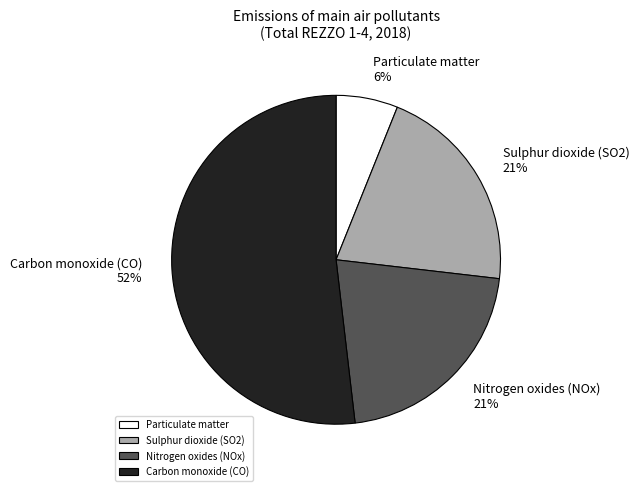

Count the number of slices in the pie.

4